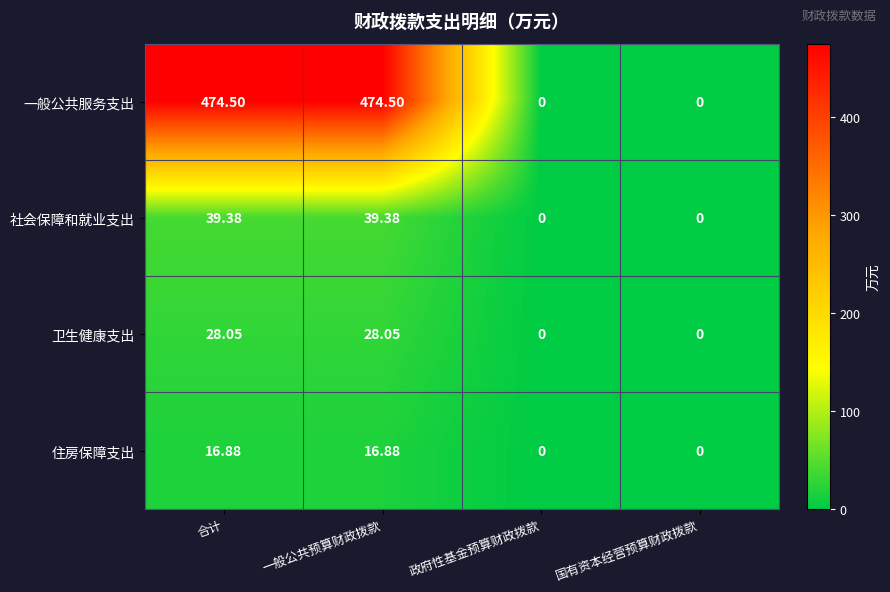

What is the difference between the highest and lowest values at 合计?

457.6